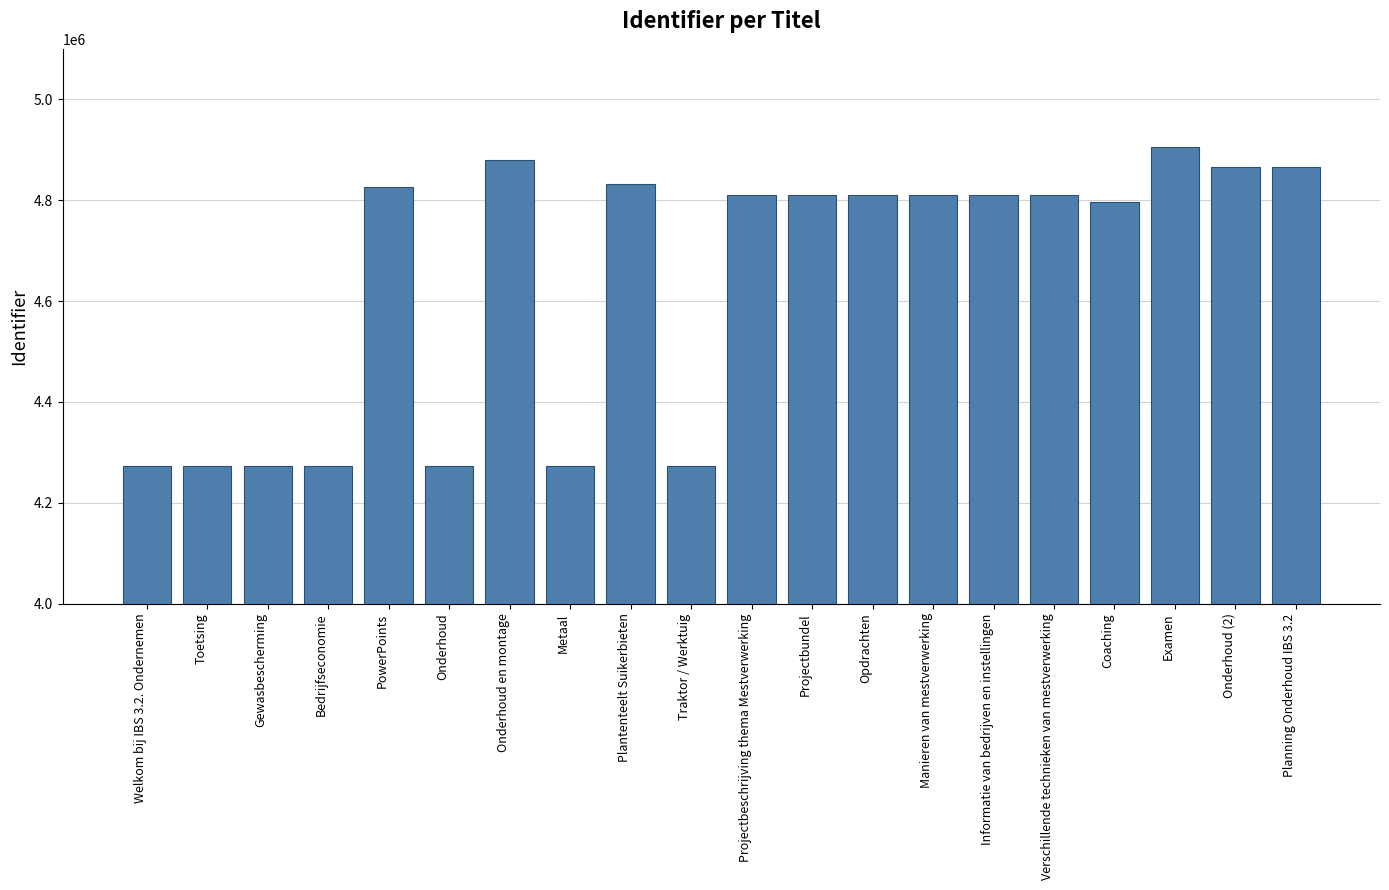

What is the difference between the second highest and minimum values?

607260